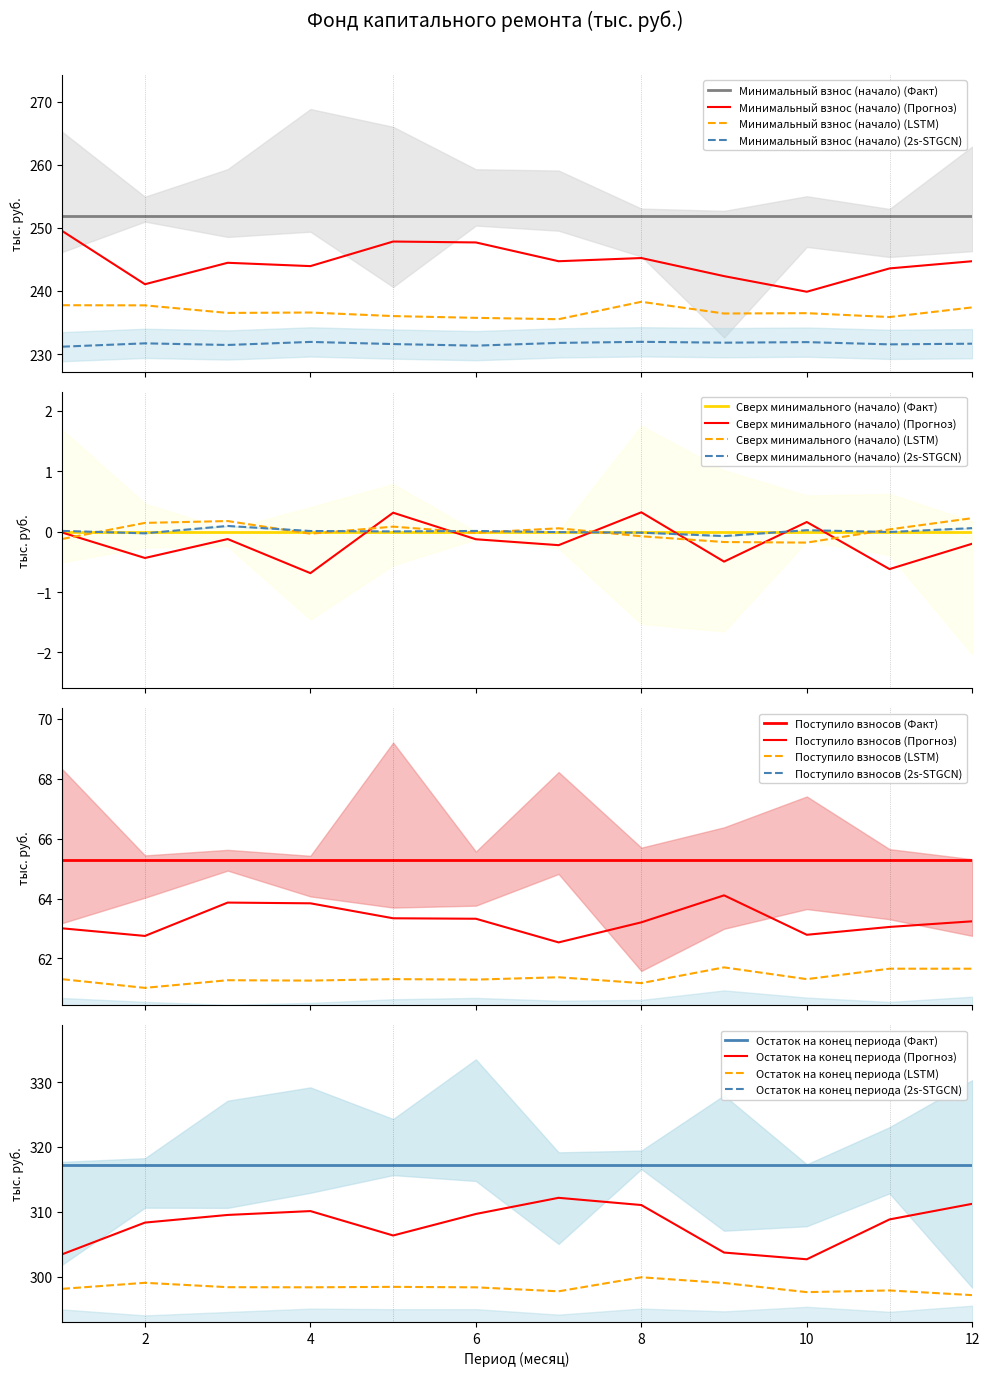

True or false: Поступило взносов and Остаток на конец периода cross at least once.

False